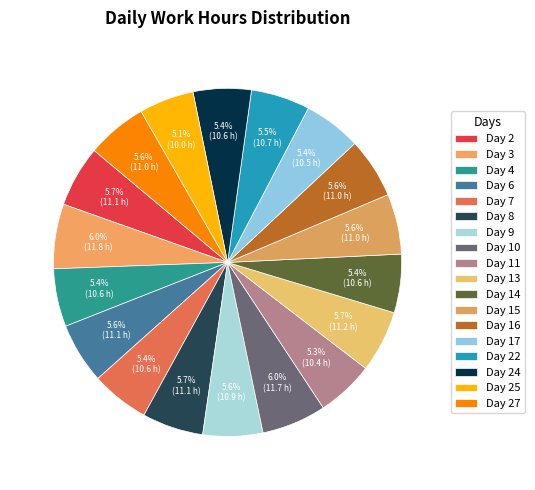

Is there any slice that represents more than half of the pie?

No